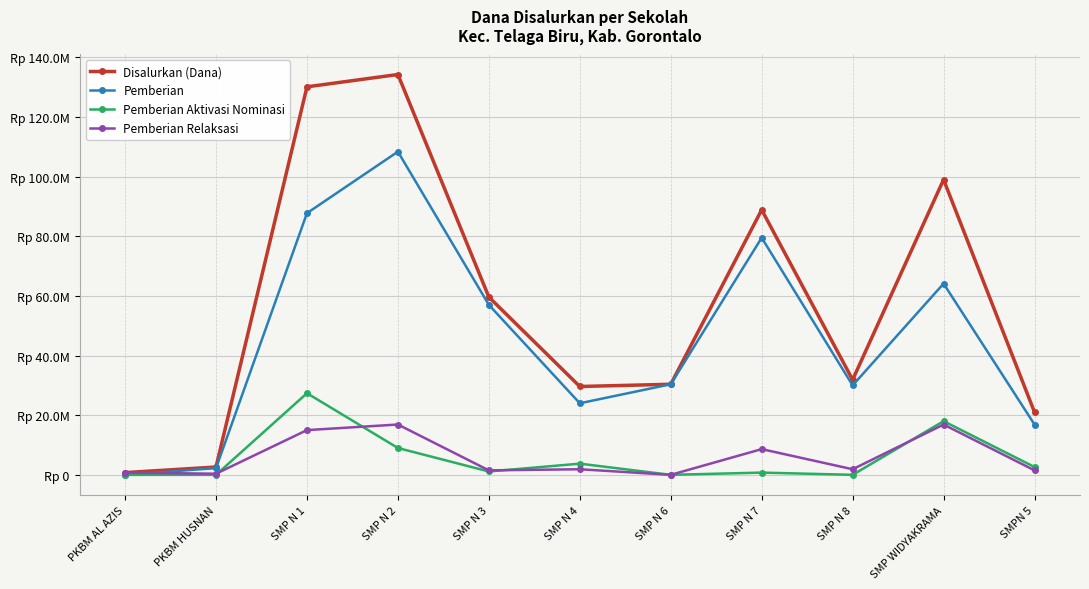

What value does the Pemberian Aktivasi Nominasi series have at SMP N 2, to the nearest 10?

9000000